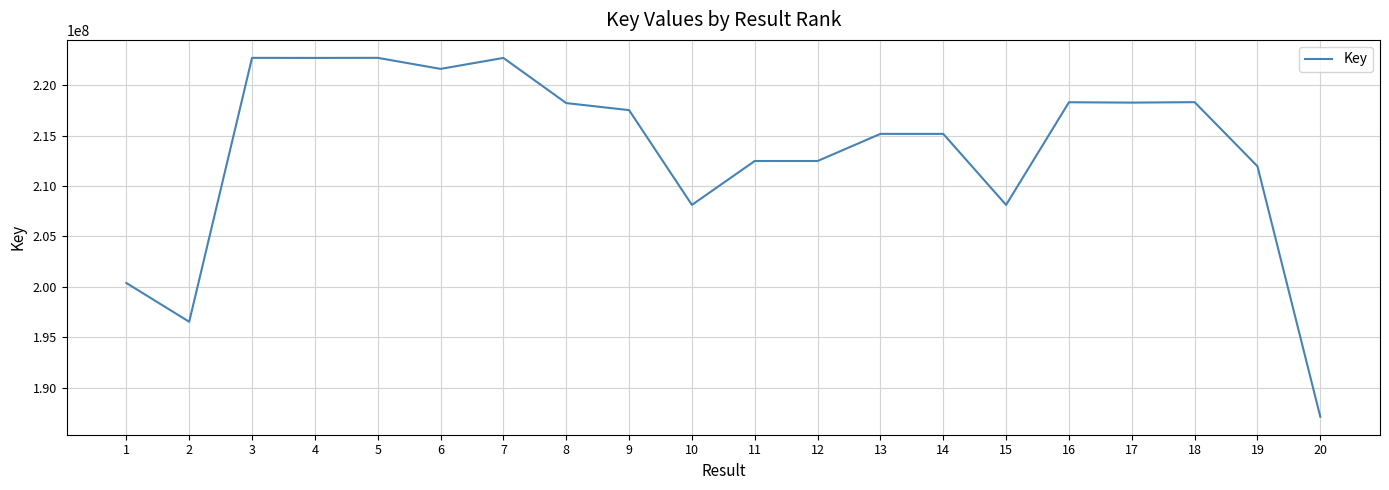

At which label does the data first exceed 217545852?

3